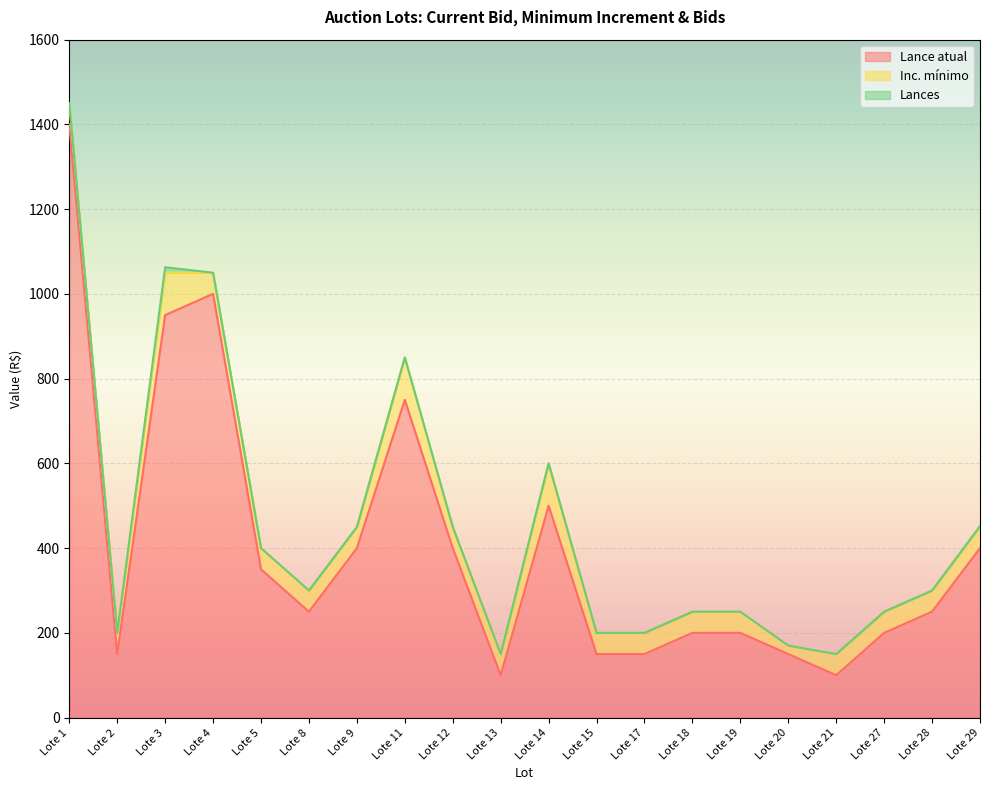

The value of Lance atual at Lote 28 is 250. True or false?

True